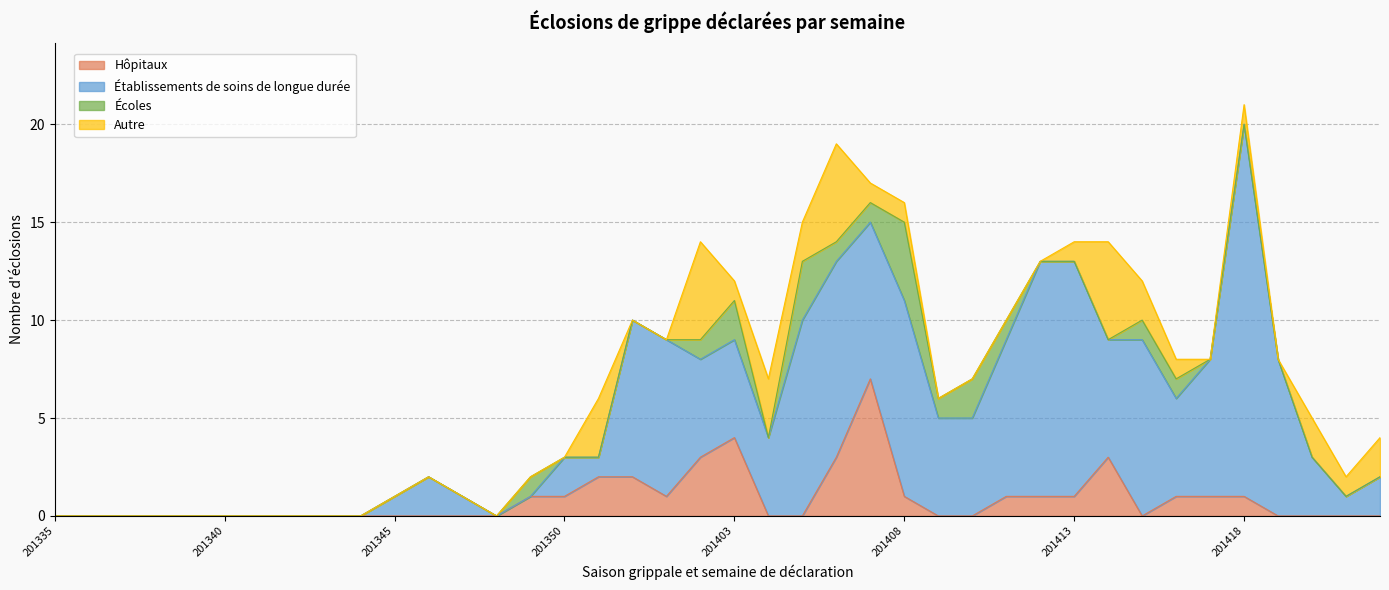

Does the chart have visible grid lines?

Yes